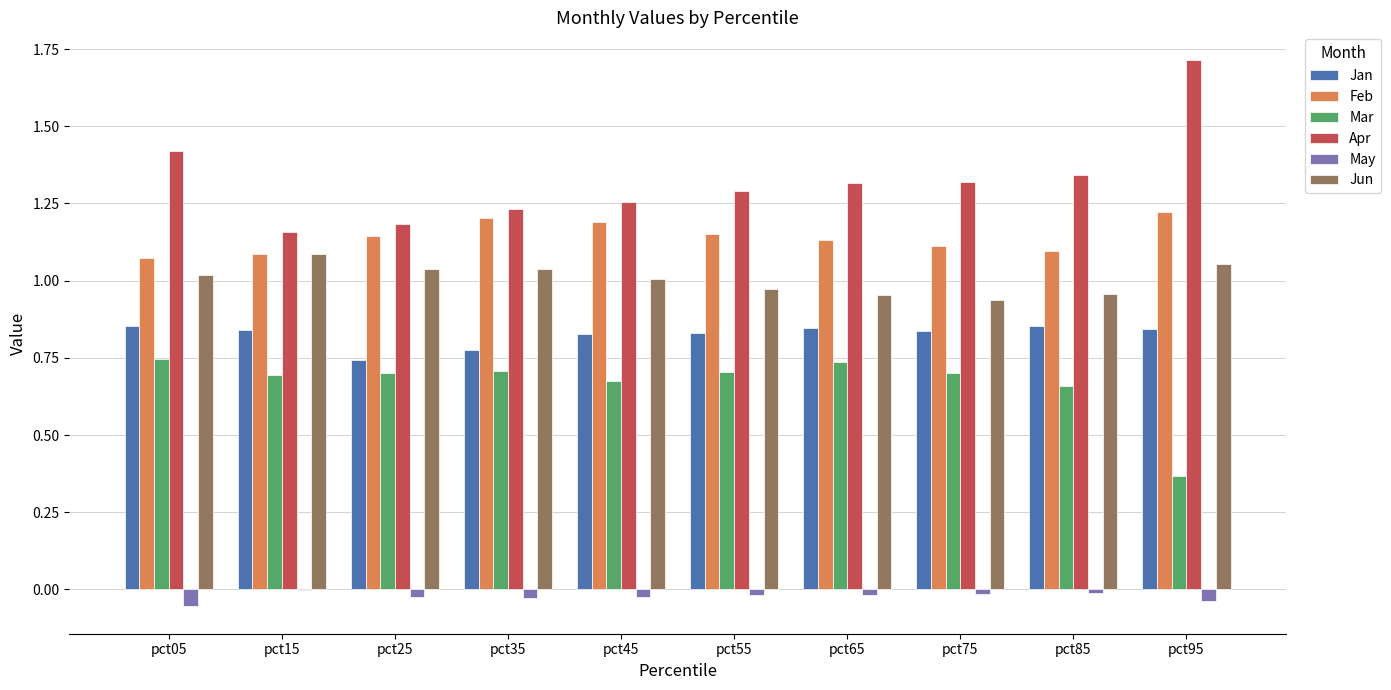

What is the total value across all series at pct05?

5.1